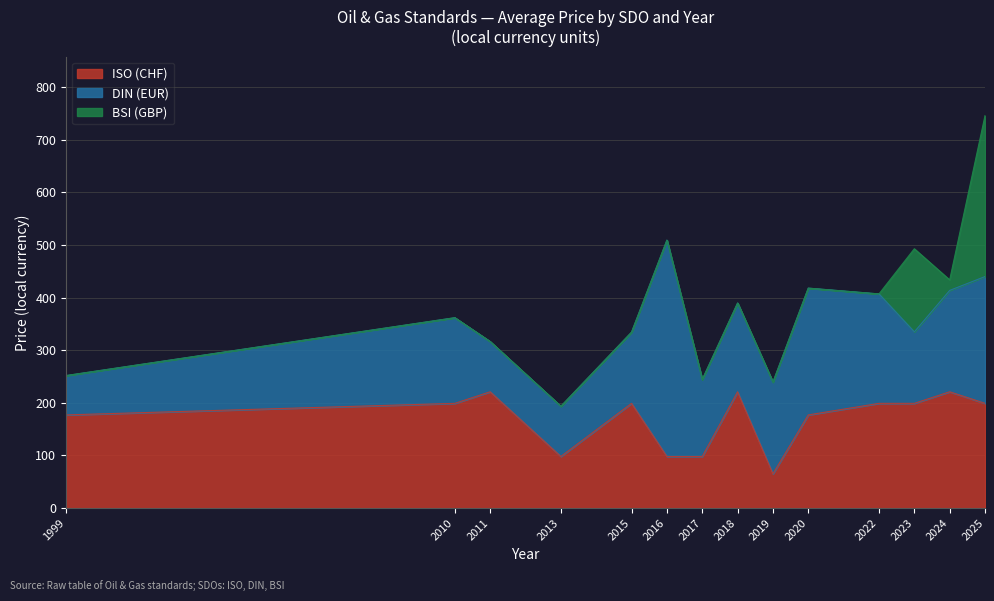

In BSI (GBP), how many points are lower than both neighbors (excluding endpoints)?

1